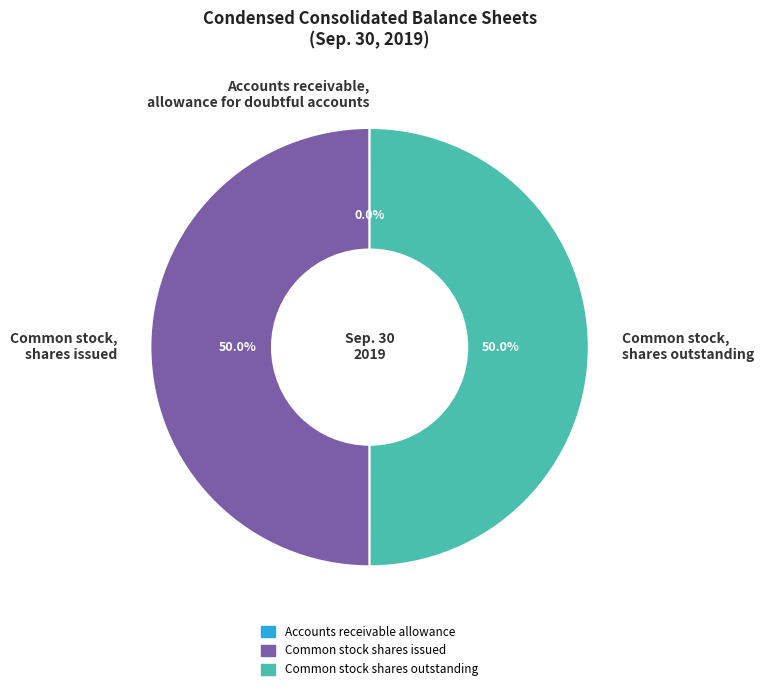

How much of the chart is everything except Common stock, shares outstanding?

50.0%